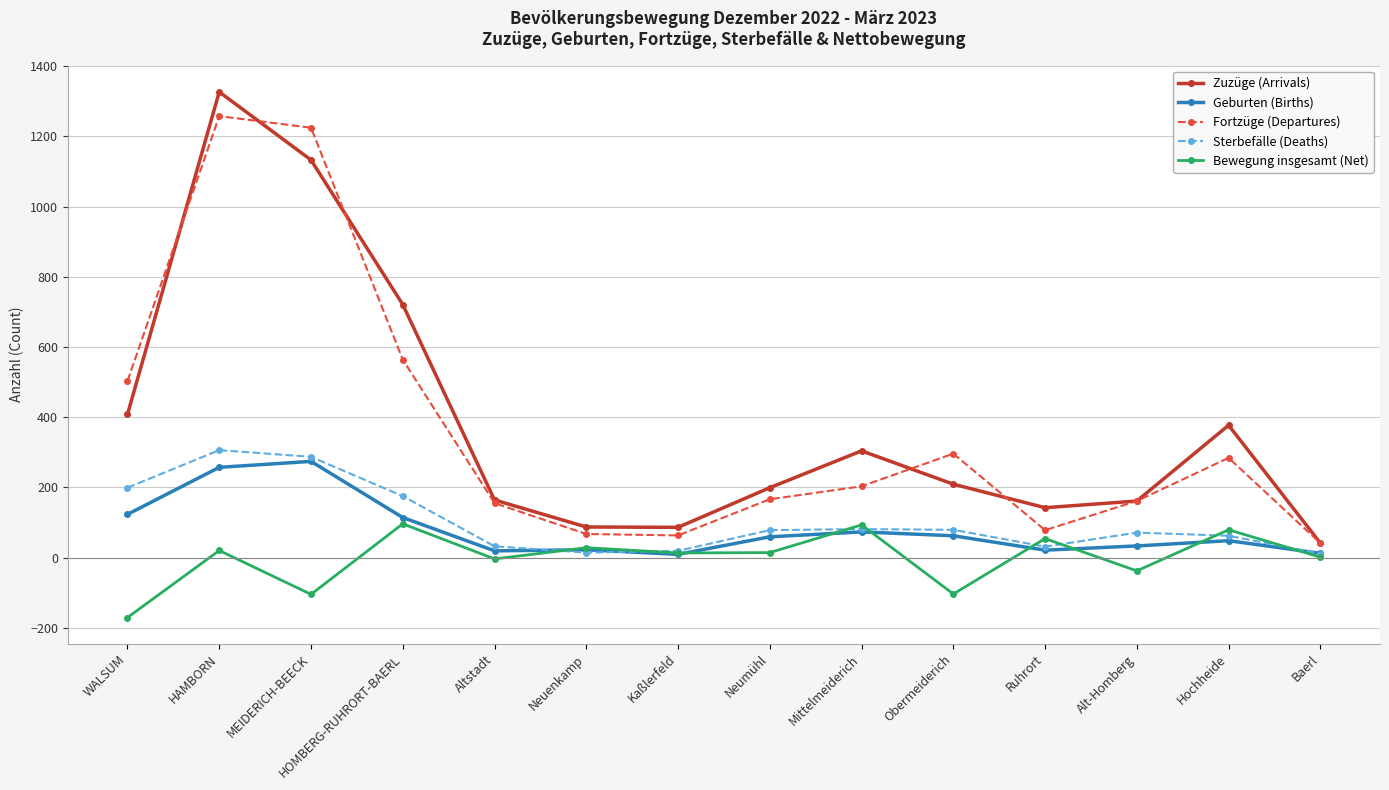

How many lines are shown in the chart?

5